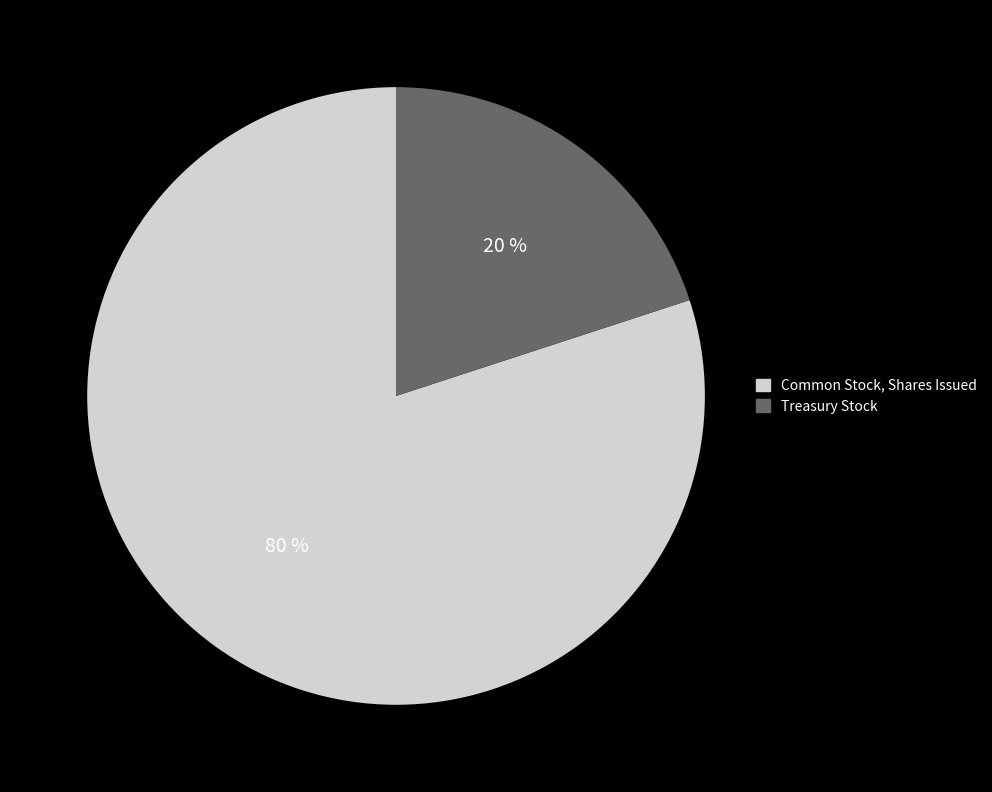

True or false: Common Stock, Shares Issued accounts for 65% of the total.

False